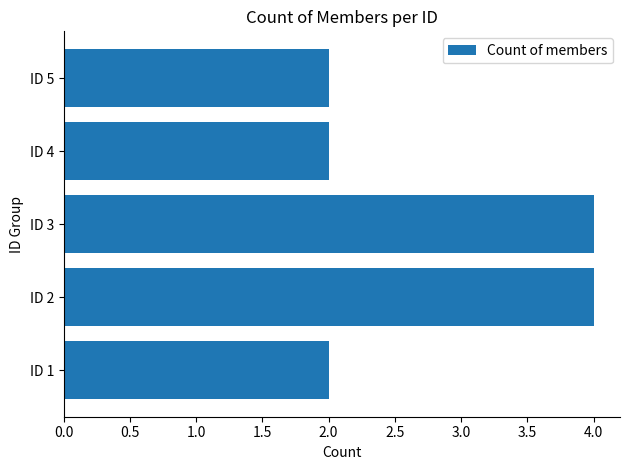

Reading bottom to top, what are all the values shown in this chart?

ID 1=2	ID 2=4	ID 3=4	ID 4=2	ID 5=2